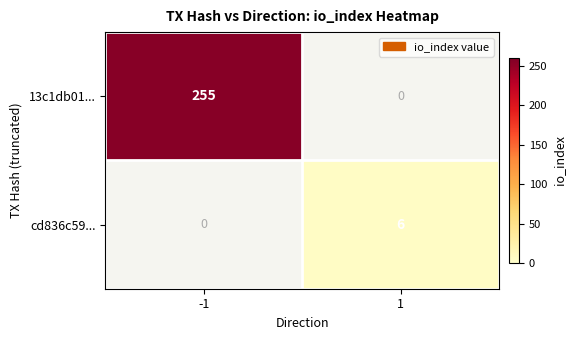

Is the value of 13c1db01... at -1 greater than the value of cd836c59... at 1?

Yes